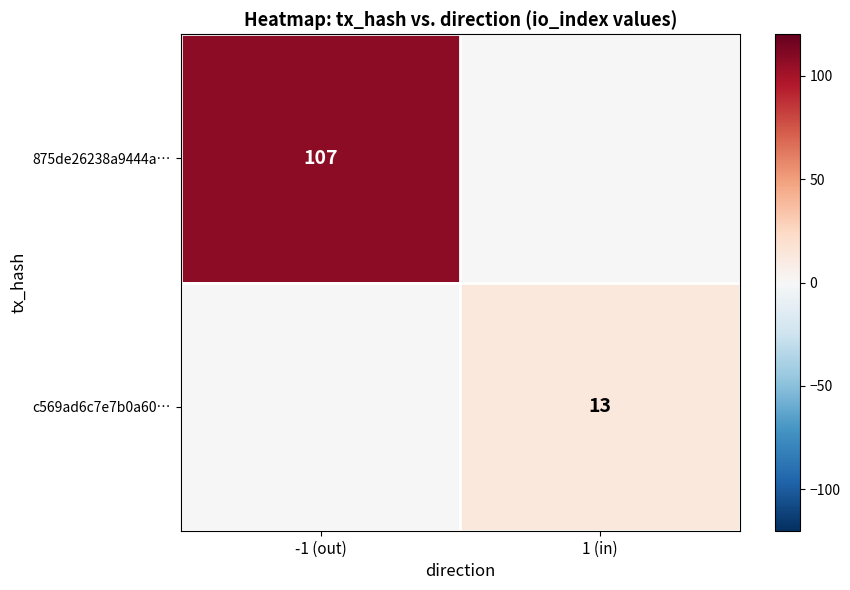

Is the value of 875de26238a9444a… at -1 (out) greater than the value of c569ad6c7e7b0a60… at 1 (in)?

Yes